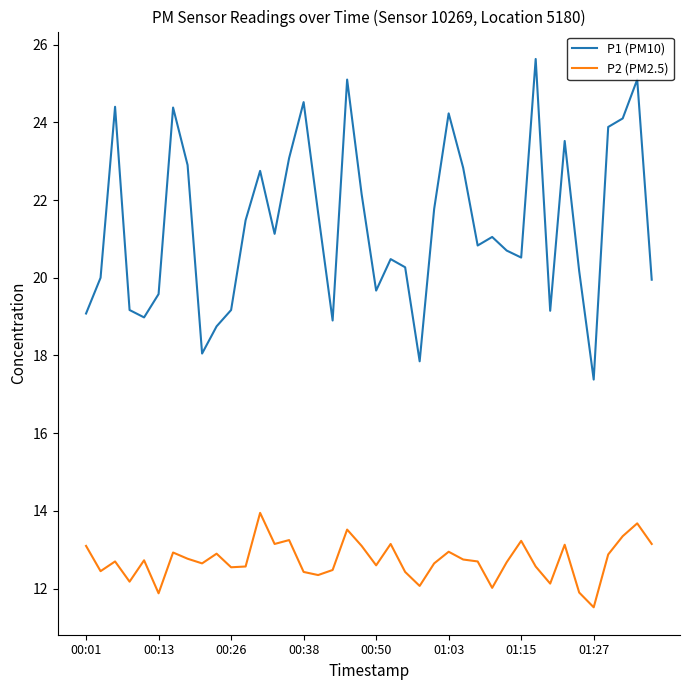

Which series has the largest range (max minus min)?

P1 (PM10)